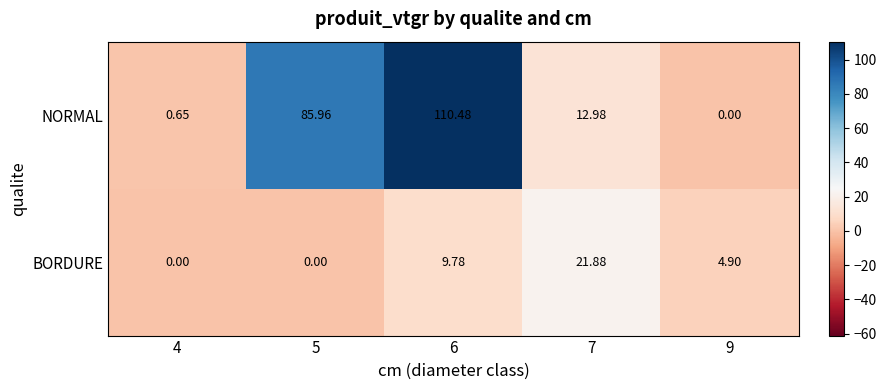

Which series has the largest total across all categories?

NORMAL